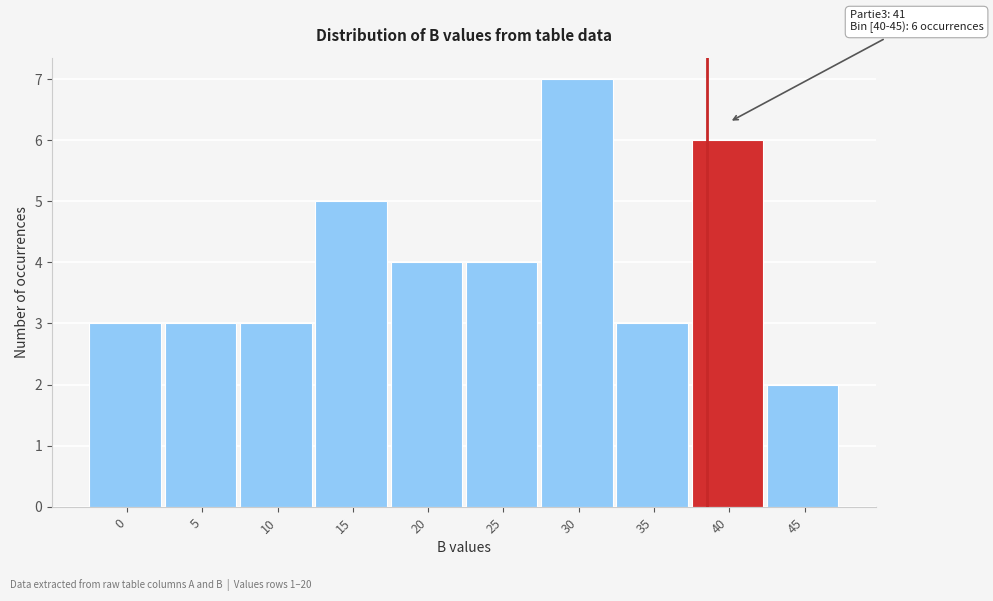

Reading left to right, transcribe all the data shown in this chart.

3	3	3	5	4	4	7	3	6	2